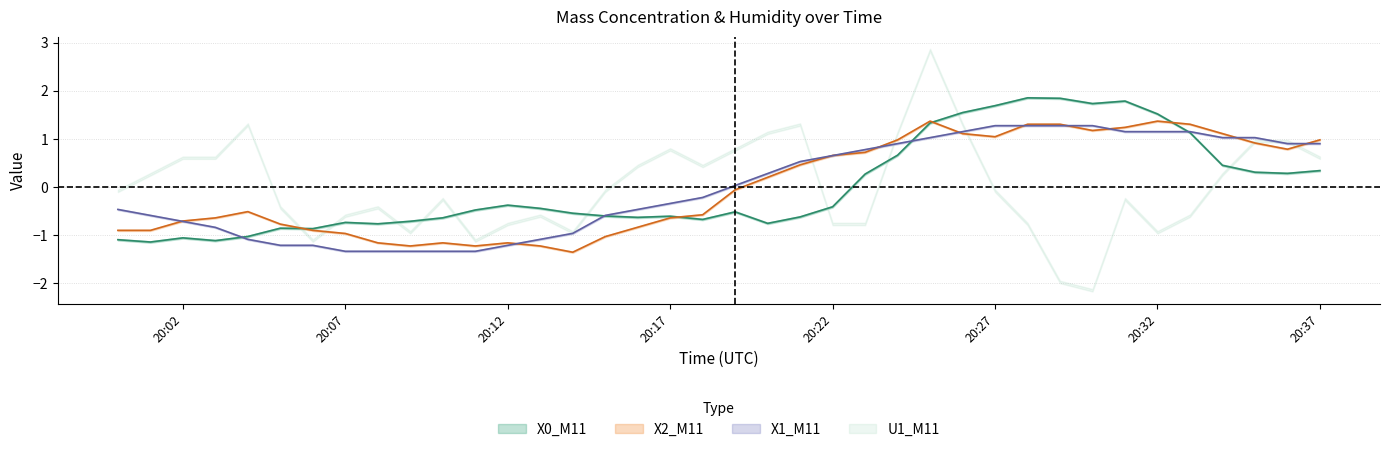

What is the sum of the X1_M11 values at 2023-08-11 20:09:00 and 2023-08-11 20:01:00?

-1.9